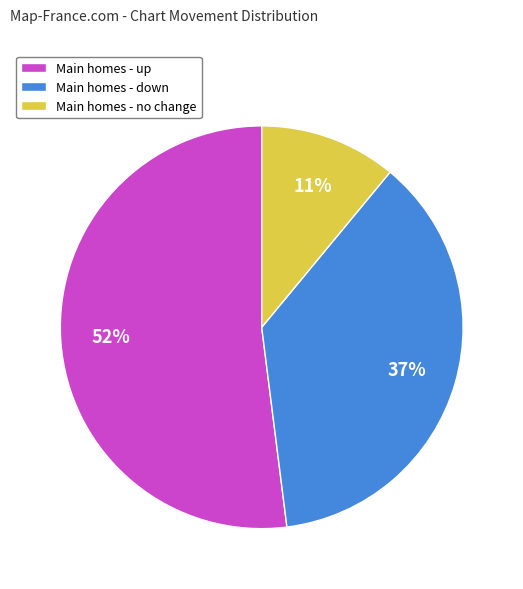

How many slices are in this pie chart?

3